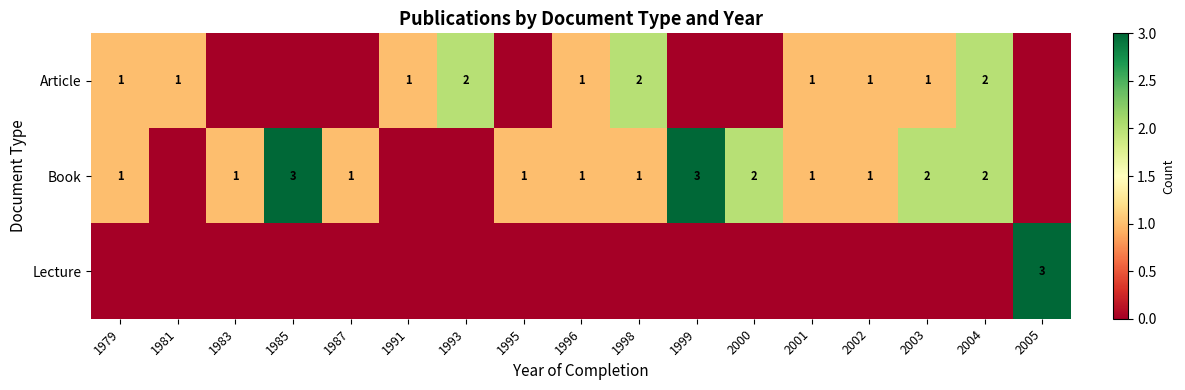

True or false: Book has a value of 3 at 1985.

True